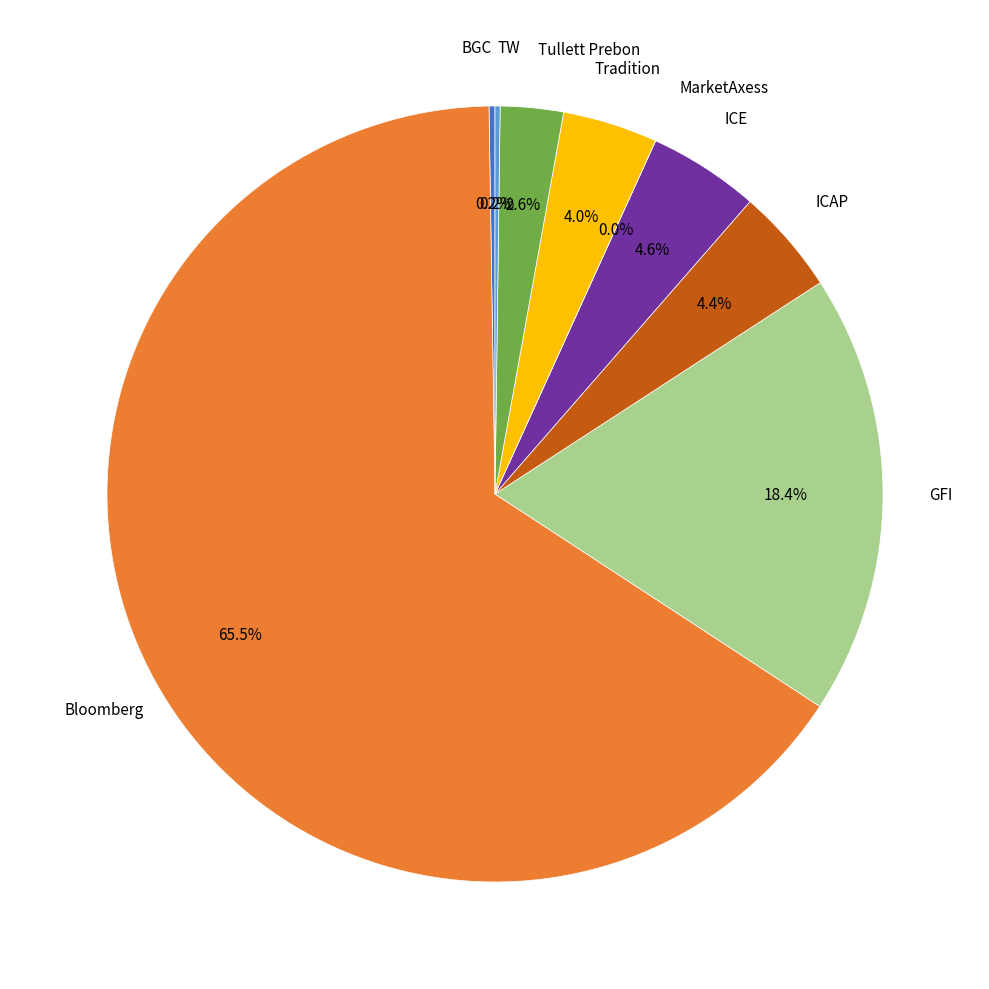

Is there any slice that represents more than half of the pie?

Yes